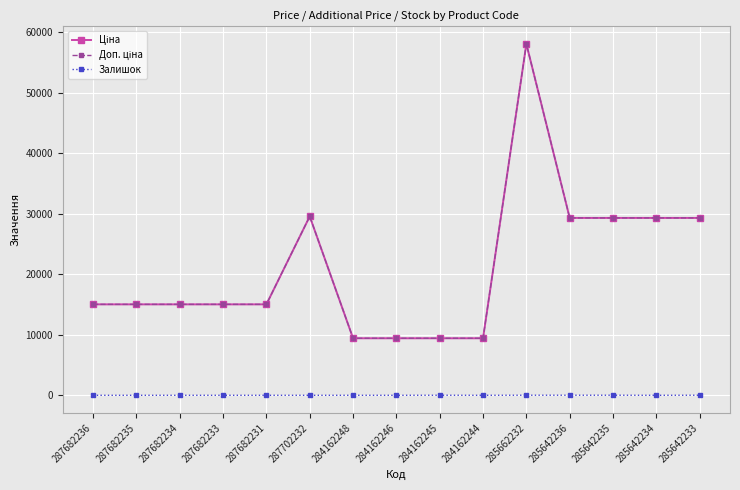

At how many categories does at least one series exceed 43651?

1